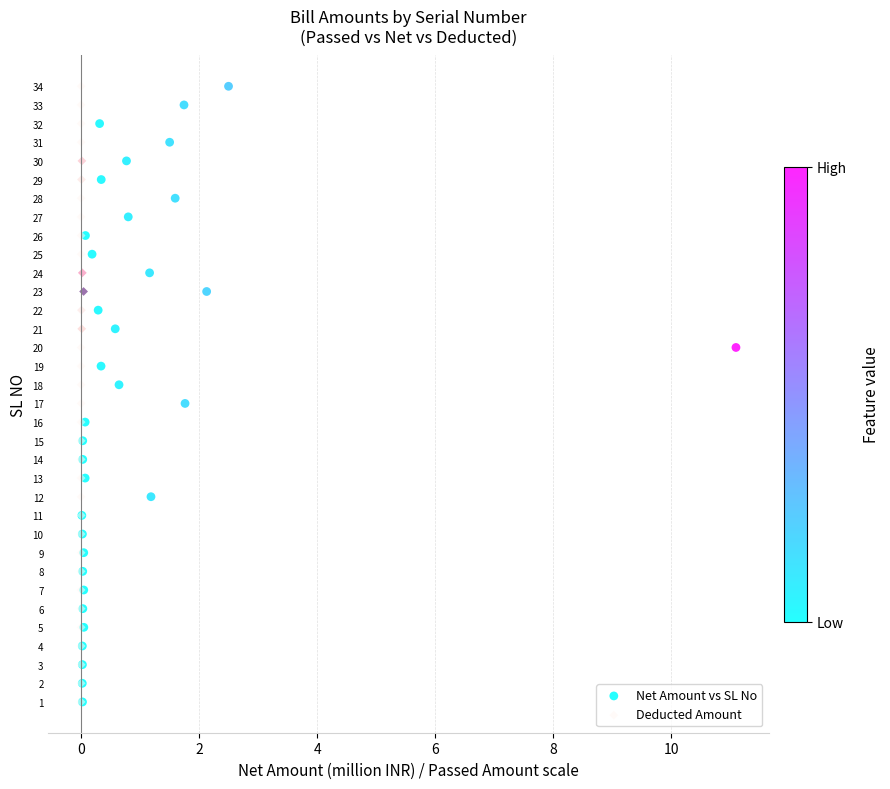

What are all the series names shown in the legend?

Net Amount vs SL No, Deducted Amount